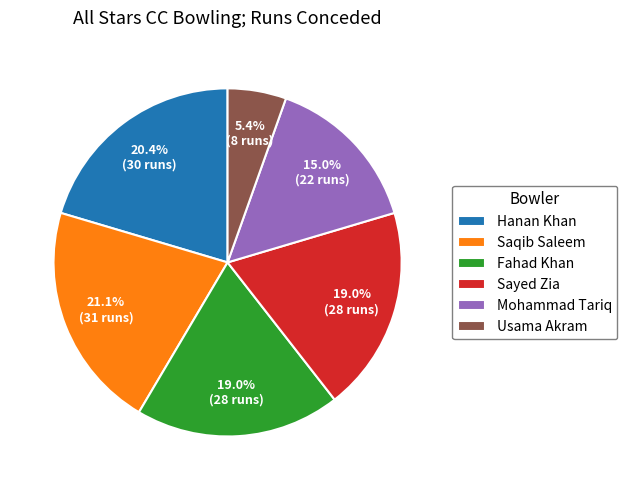

Do Saqib Saleem and Fahad Khan together represent more than half of the pie?

No